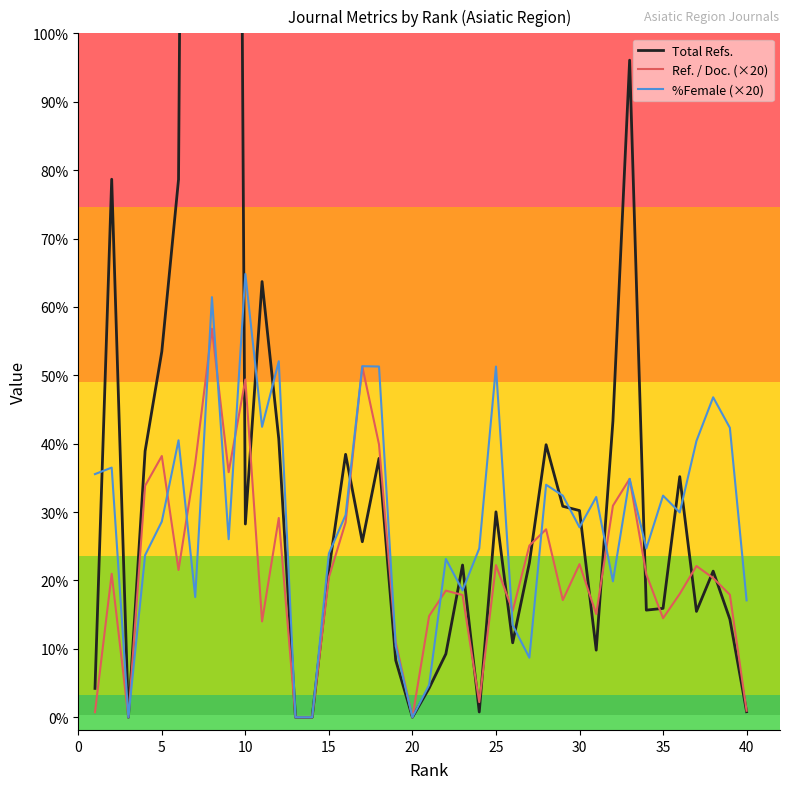

Reading left to right, transcribe all the data shown in this chart.

Total Refs.: 114.0	2124.0	0.0	1051.0	1444.0	2123.0	11484.0	3026.0	11388.0	763.0	1720.0	1099.0	0.0	0.0	582.0	1038.0	693.0	1022.0	225.0	0.0	115.0	250.0	601.0	21.0	811.0	294.0	610.0	1076.0	833.0	816.0	265.0	1169.0	2594.0	423.0	430.0	950.0	418.0	577.0	387.0	22.0
Ref. / Doc. (×20): 20.0	566.4	0.0	914.0	1031.4	581.6	1002.4	1533.8	967.6	1333.4	378.4	786.8	0.0	0.0	552.6	769.2	1384.6	1077.0	296.2	0.0	400.0	500.0	482.8	60.0	600.8	420.0	677.8	742.0	462.8	604.4	407.6	835.0	941.2	564.0	391.0	487.2	597.2	549.6	483.8	25.8
%Female (×20): 960.0	985.6	0.0	640.0	772.8	1093.4	474.6	1658.6	703.0	1750.0	1146.6	1405.4	0.0	0.0	646.6	798.4	1386.0	1384.6	281.2	0.0	127.8	625.0	500.8	666.6	1384.6	363.6	235.2	918.0	875.0	750.0	869.6	536.6	941.2	666.6	875.0	808.6	1091.0	1263.2	1142.8	461.6